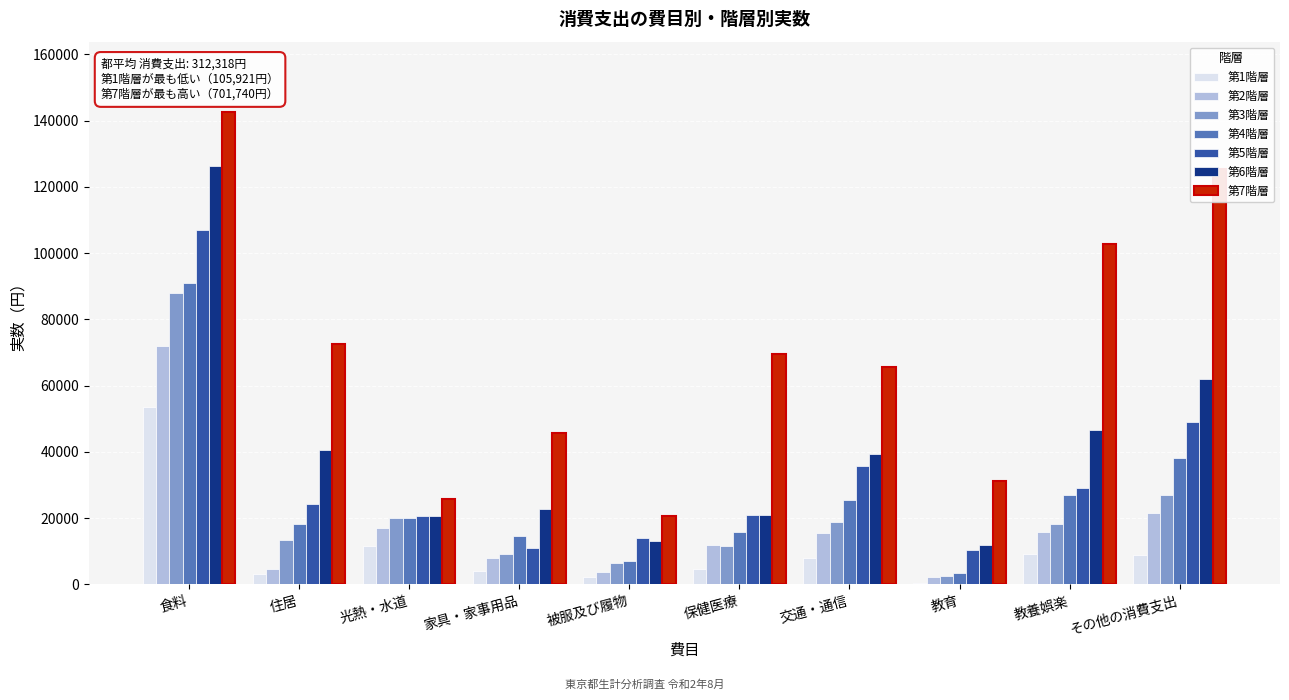

What is the maximum value shown in the chart?

142467